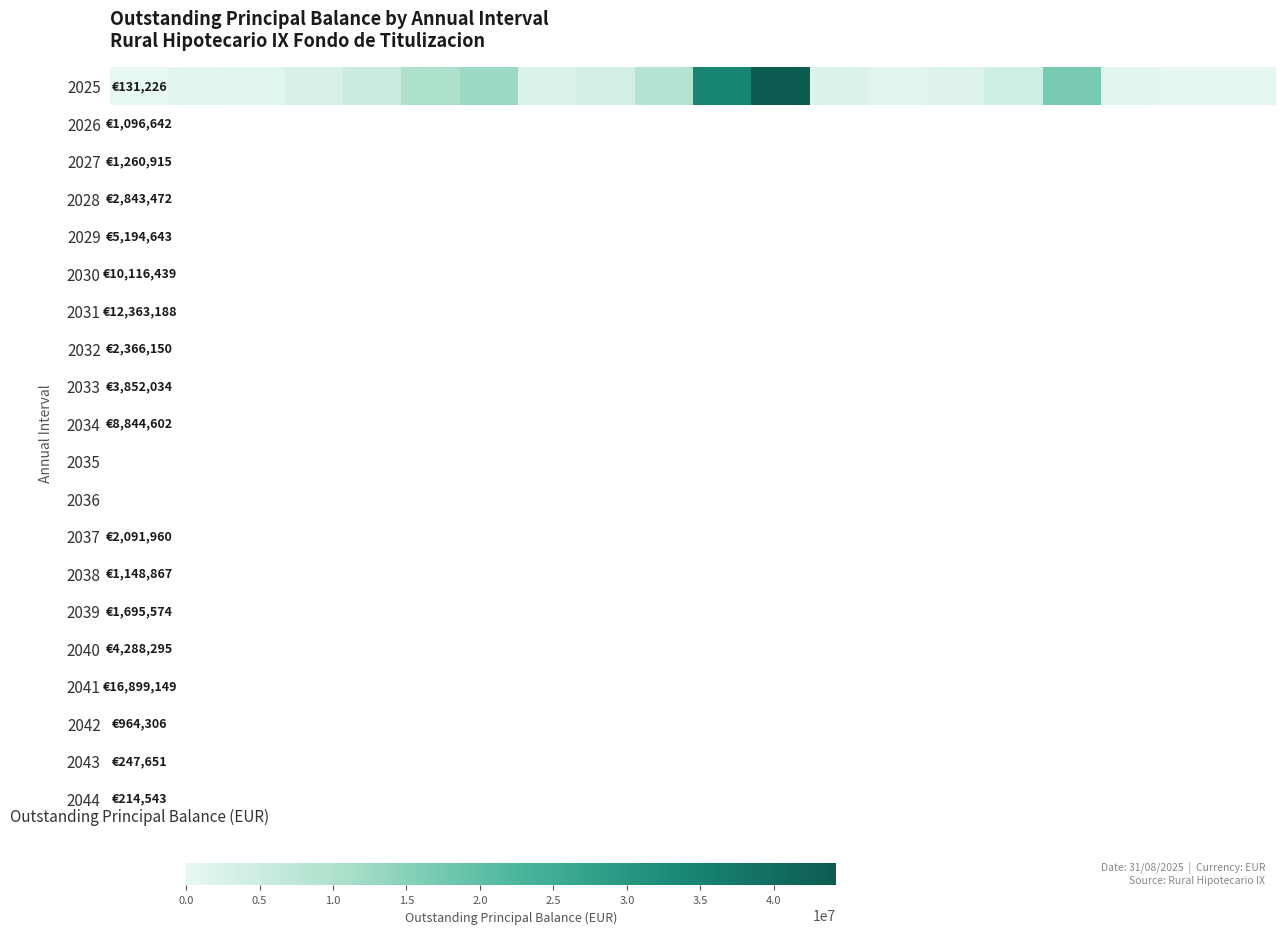

Reading left to right, transcribe all the data shown in this chart.

131226.0	1096642.3	1260915.1	2843472.3	5194642.8	10116438.9	12363187.8	2366150.0	3852033.8	8844602.0	34279614.0	44234347.5	2091960.5	1148867.3	1695574.0	4288294.9	16899148.8	964306.2	247651.1	214542.9